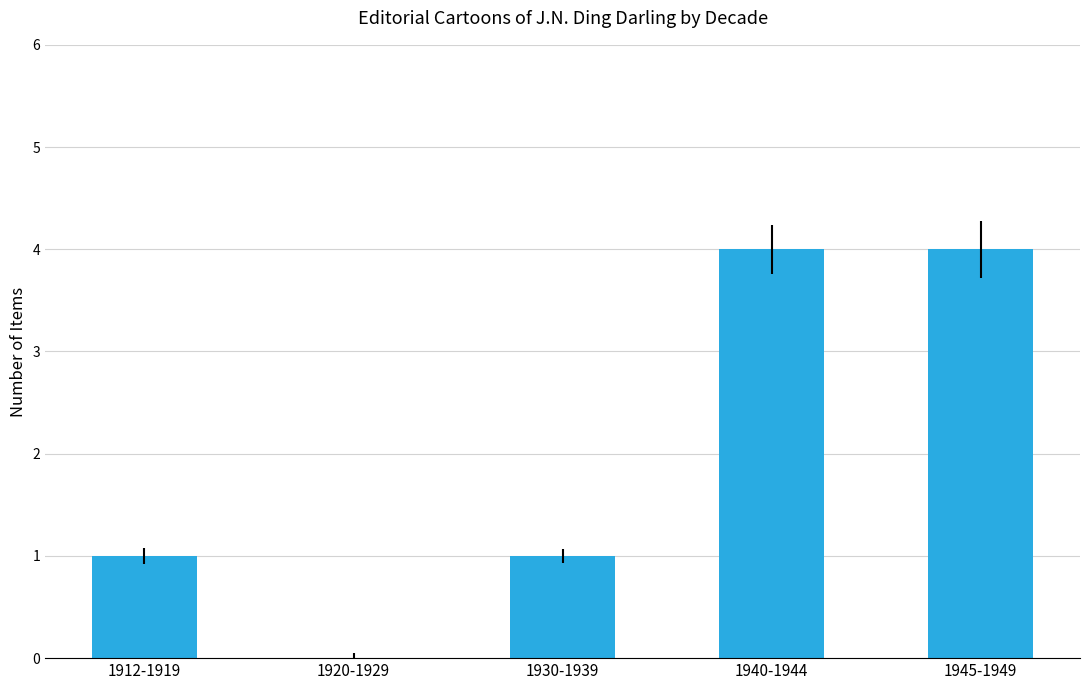

The value at 1940-1944 is 7. True or false?

False